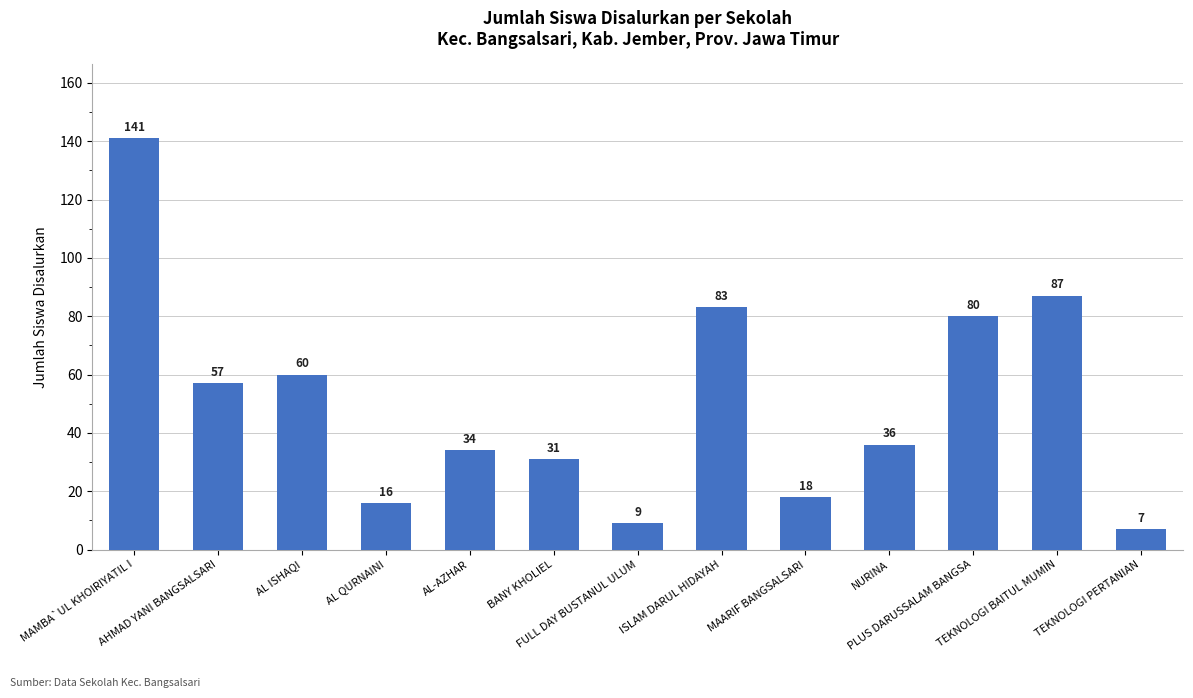

Rank the categories by value from lowest to highest.

TEKNOLOGI PERTANIAN, FULL DAY BUSTANUL ULUM, AL QURNAINI, MAARIF BANGSALSARI, BANY KHOLIEL, AL-AZHAR, NURINA, AHMAD YANI BANGSALSARI, AL ISHAQI, PLUS DARUSSALAM BANGSA, ISLAM DARUL HIDAYAH, TEKNOLOGI BAITUL MUMIN, MAMBA`UL KHOIRIYATIL I